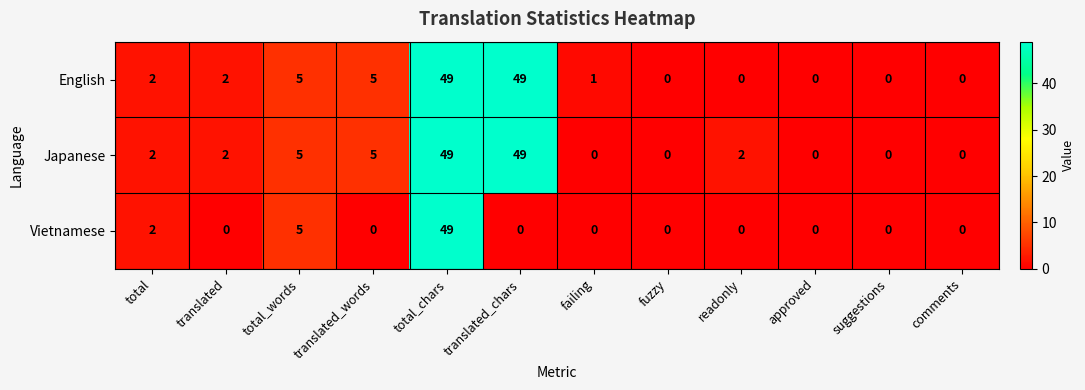

Read the Japanese value at total_chars, to the nearest 5.

50